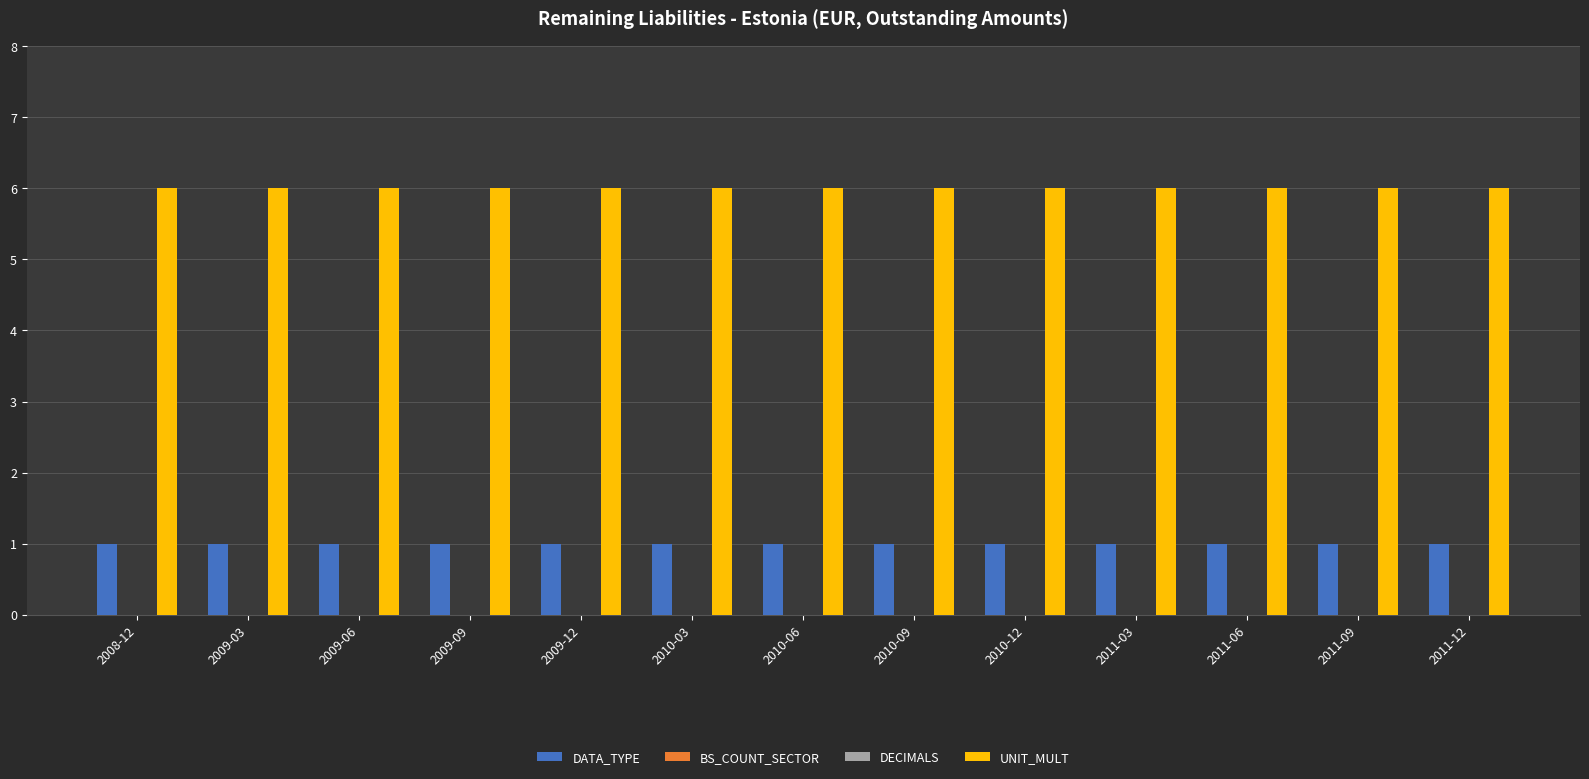

At which category is the sum across all series the highest?

2008-12